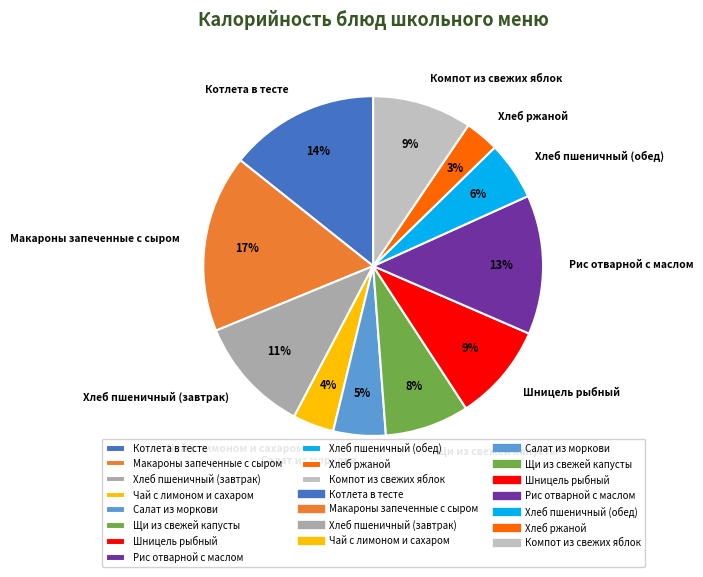

Between Компот из свежих яблок and Чай с лимоном и сахаром, which is larger?

Компот из свежих яблок